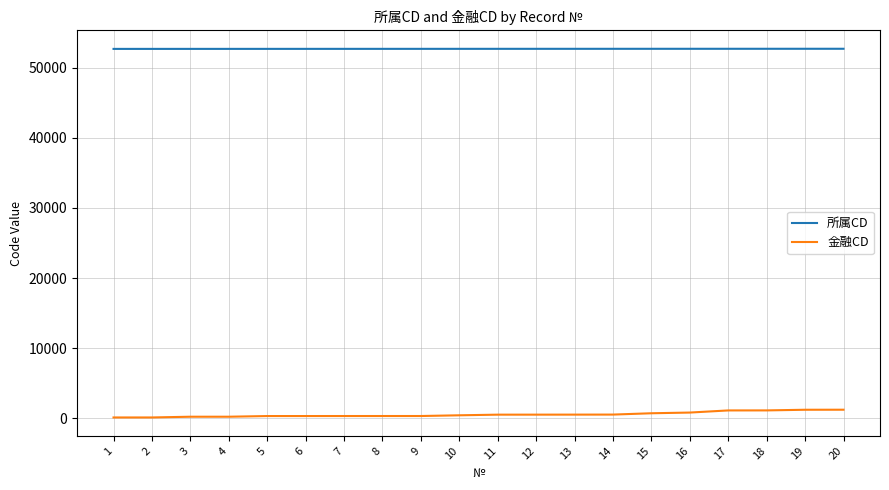

What is the sum of the 所属CD values at 15 and 6?

105421